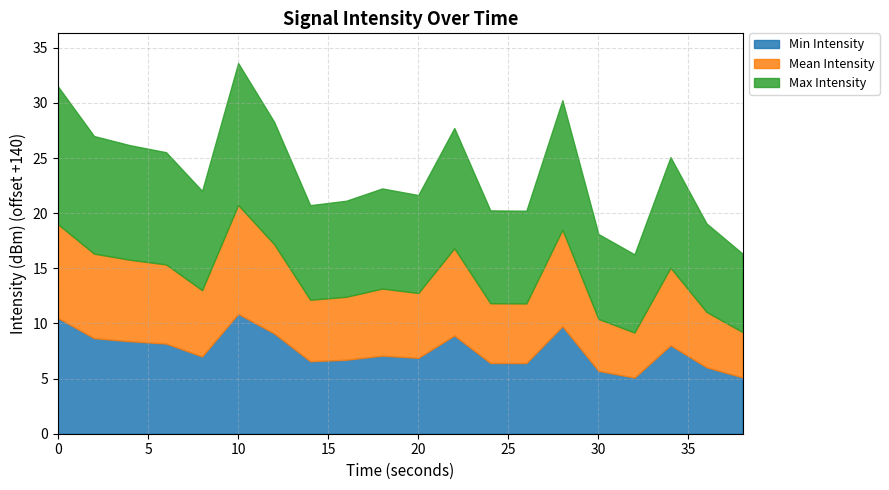

What is the average value of the Max Intensity series?

-130.4